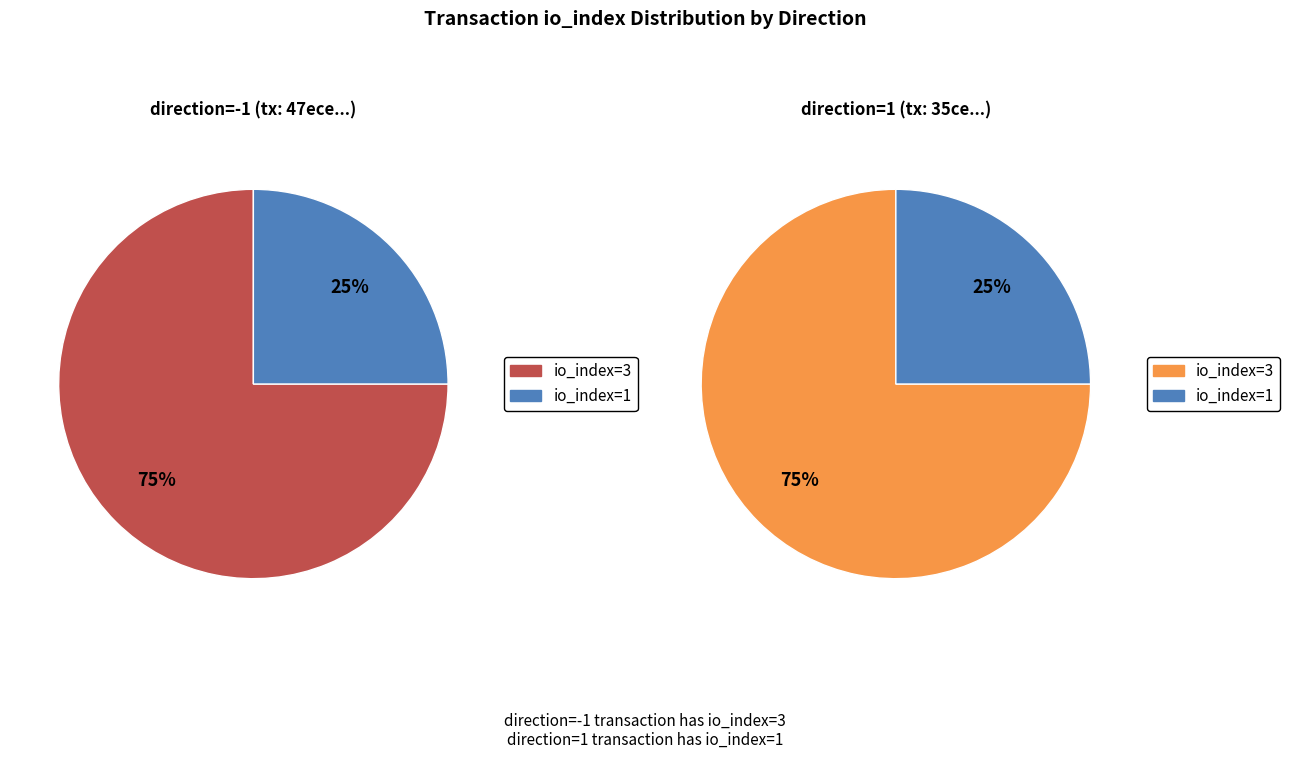

What percentage is NOT represented by io_index=3?

25.0%